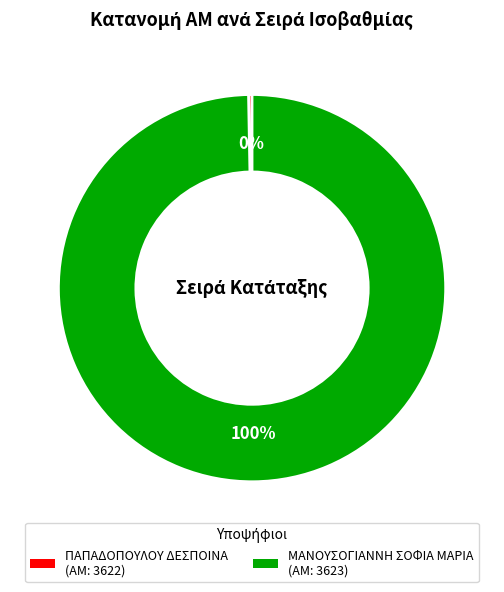

Is the sum of ΠΑΠΑΔΟΠΟΥΛΟΥ ΔΕΣΠΟΙΝΑ (ΑΜ: 3622) and ΜΑΝΟΥΣΟΓΙΑΝΝΗ ΣΟΦΙΑ ΜΑΡΙΑ (ΑΜ: 3623) greater than half?

Yes